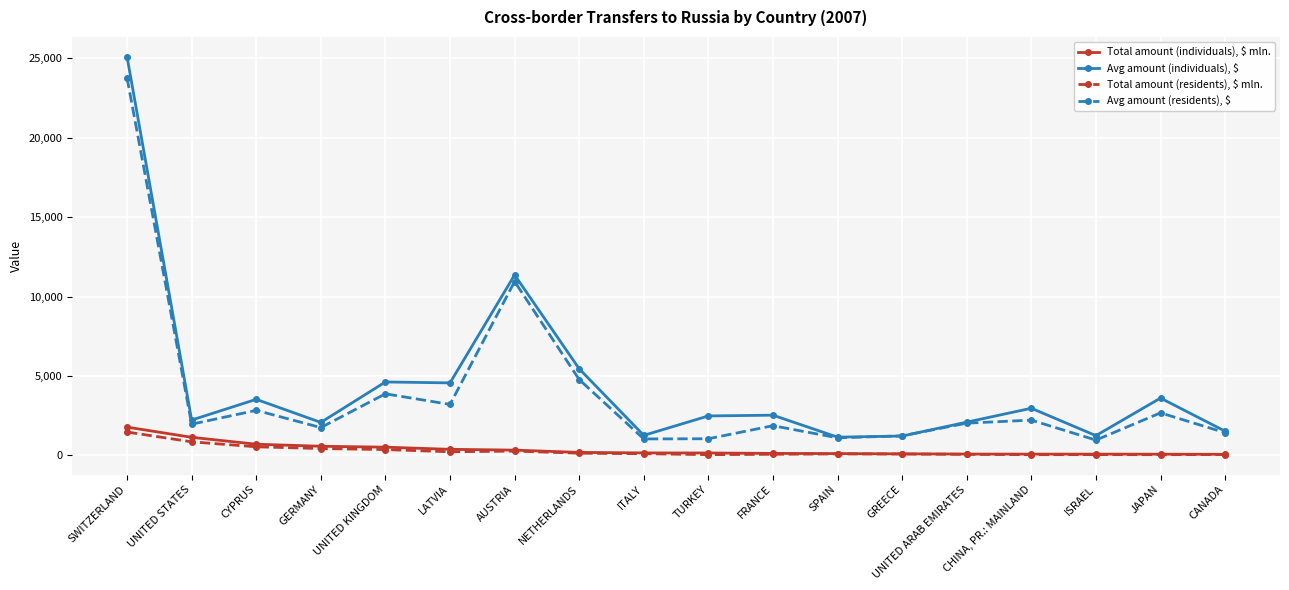

What is the value of the Total amount (residents), $ mln. point at the 16th from the left?

54